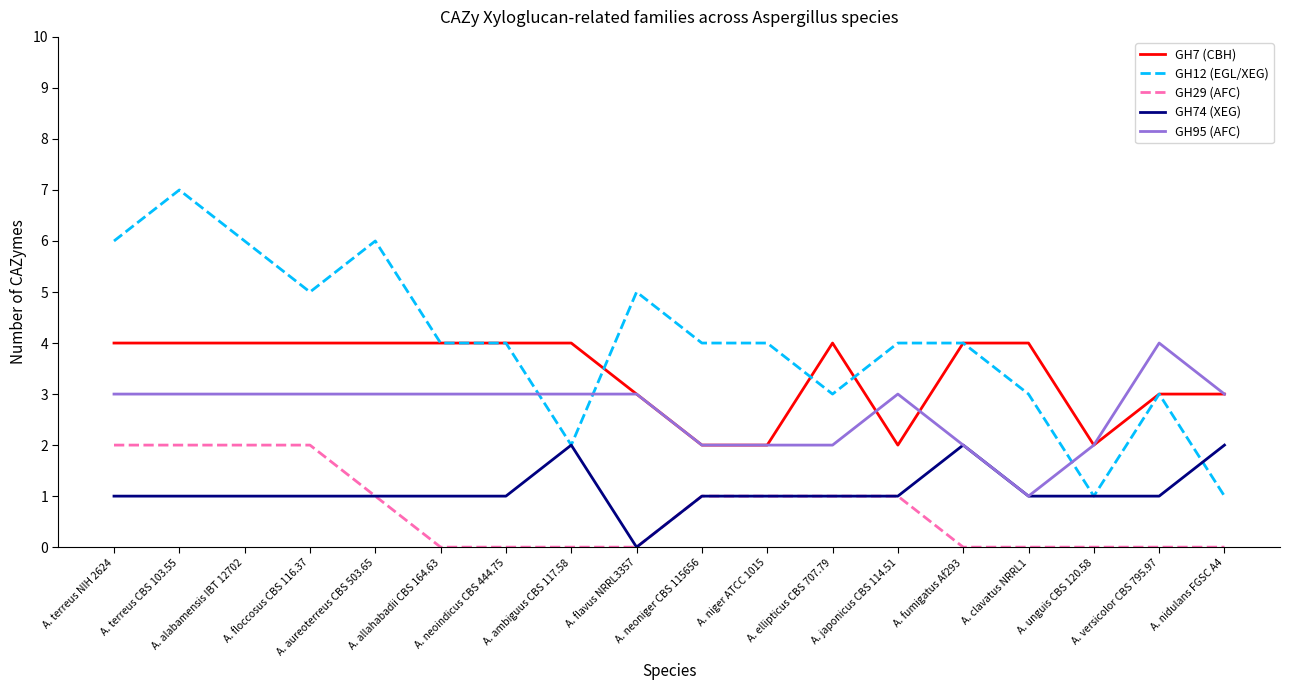

What is the difference between the second highest and minimum values in the GH95 (AFC) series?

2